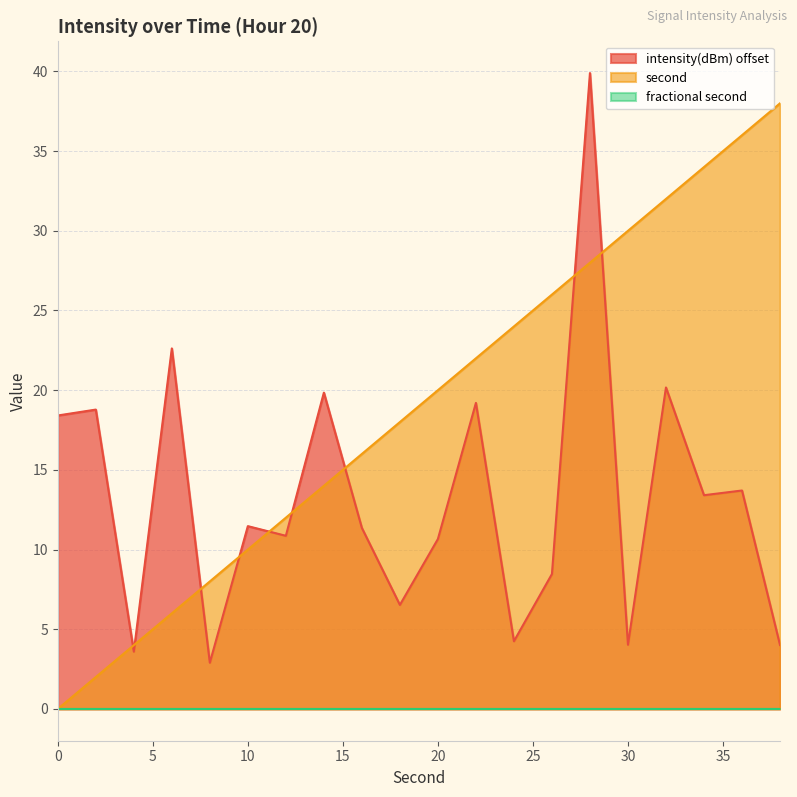

True or false: second has a value of 12 at 12.

True